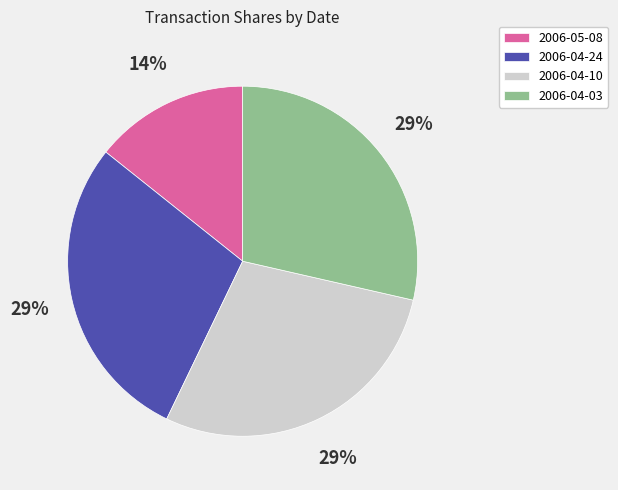

True or false: 2006-04-03 accounts for 16% of the total.

False